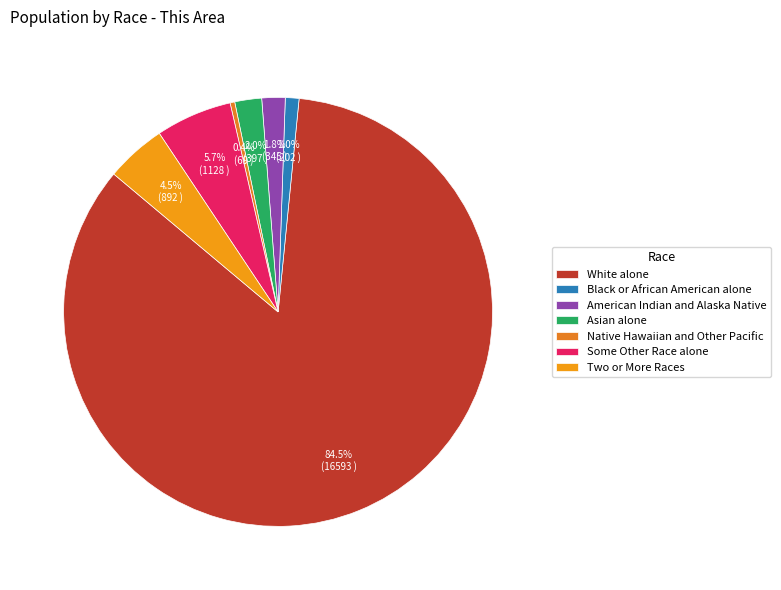

Which slice is the largest?

White alone